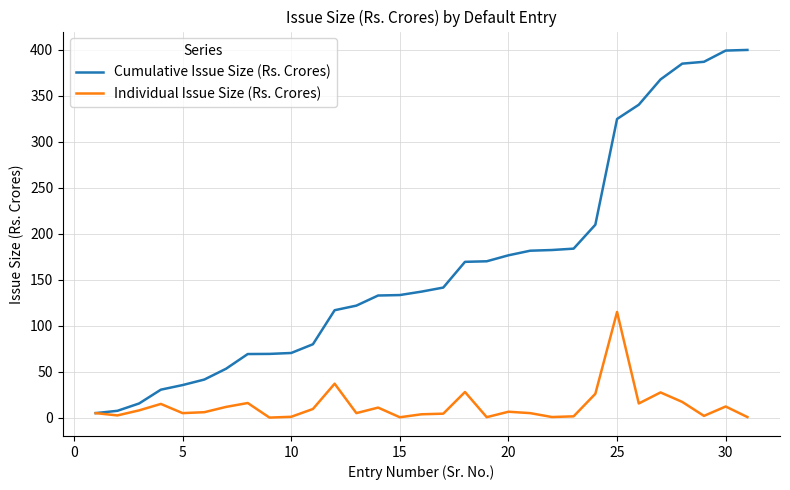

What is the highest value of the Cumulative Issue Size (Rs. Crores) series?

399.9